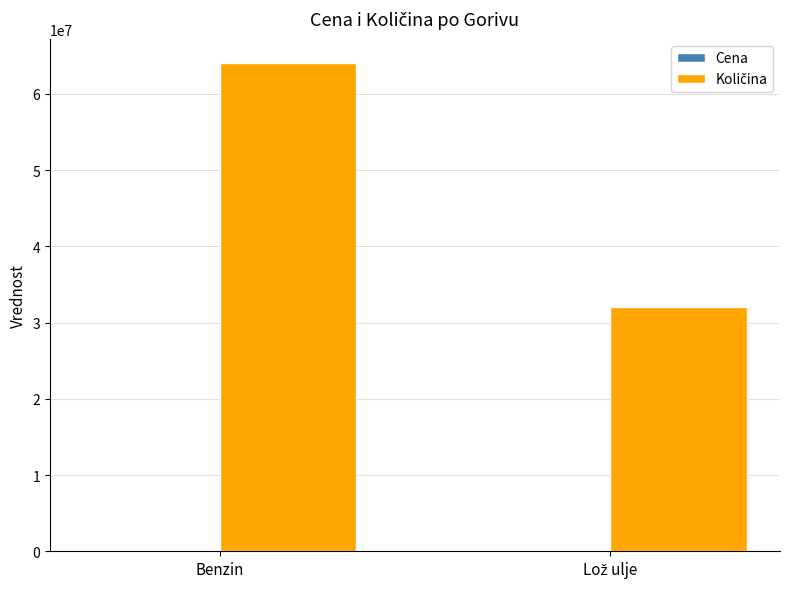

At which category is the sum across all series the highest?

Benzin